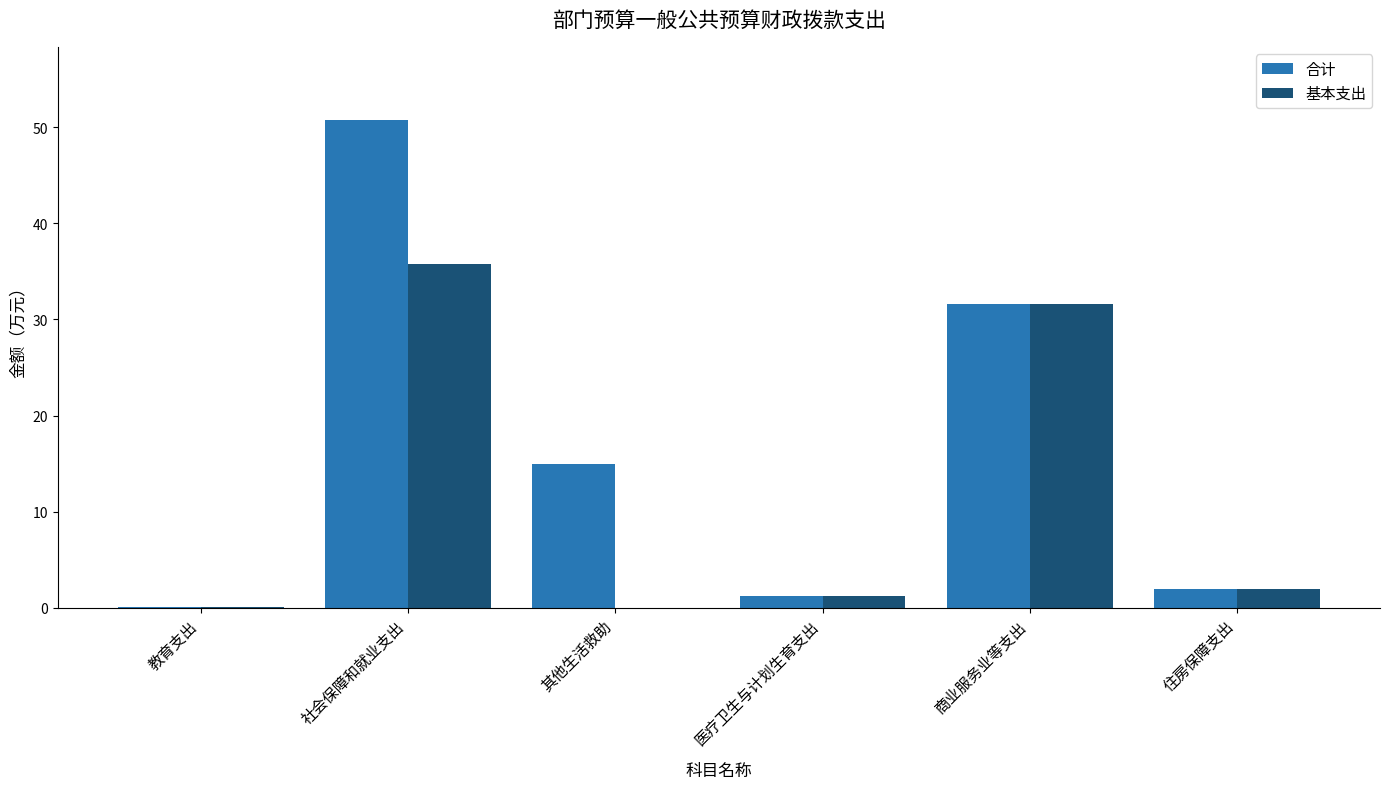

Is it true that 合计 equals 50.8 at 社会保障和就业支出?

True